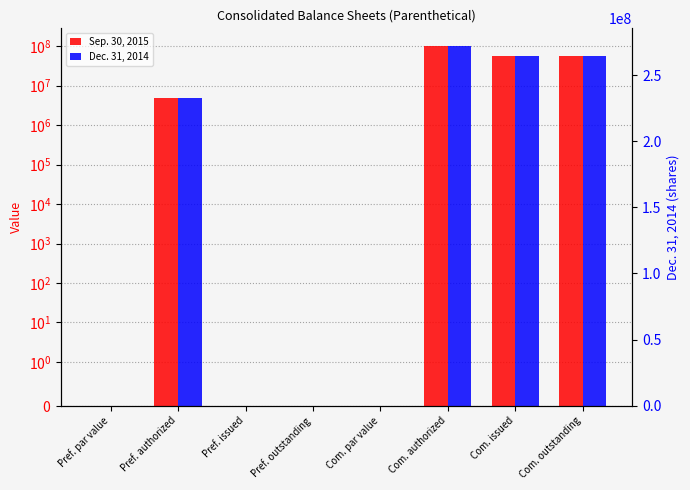

How many groups of bars are there?

8